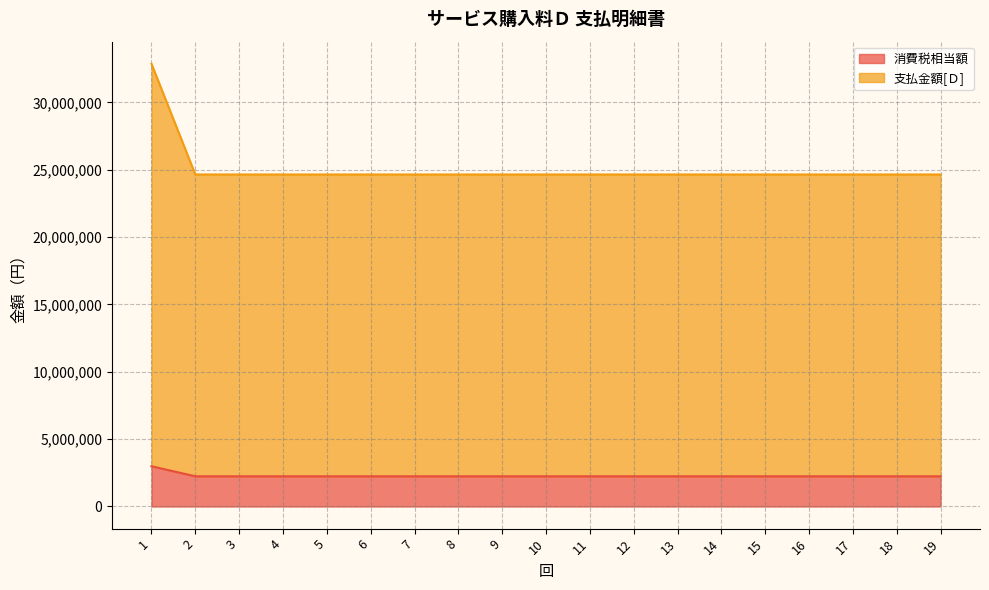

Which has a higher value, 3 or 10?

3